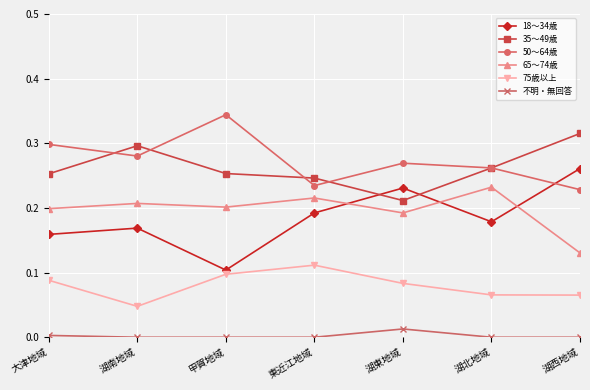

What position from the right is 湖北地域?

2